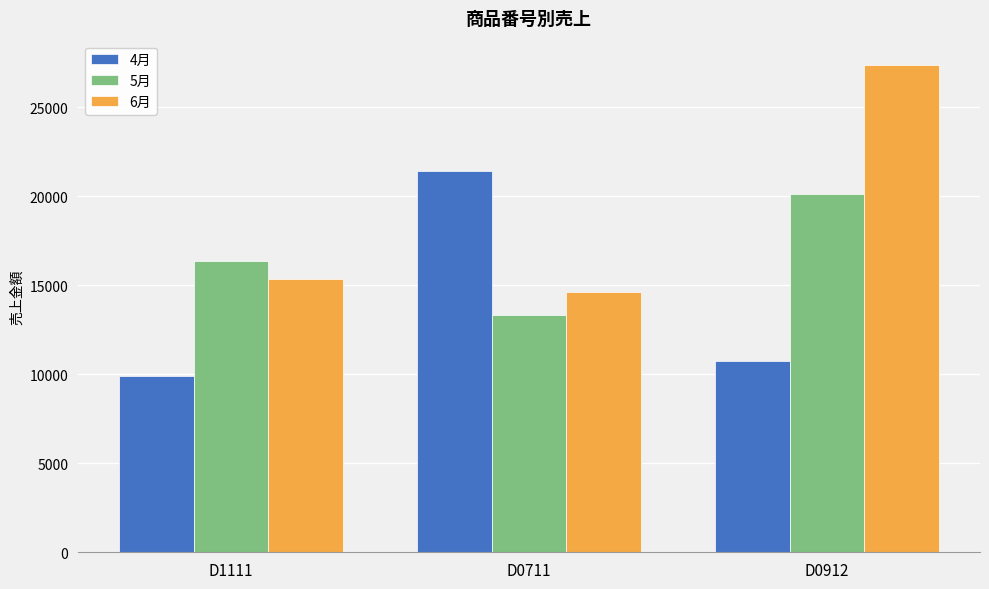

Reading left to right, what are all the values shown in this chart?

4月: 9906	21402	10755
5月: 16346	13322	20121
6月: 15357	14598	27365